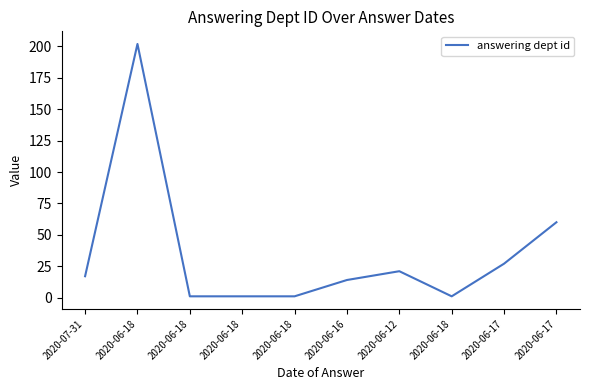

The chart shows a value of 1 at 2020-06-18. True or false?

True